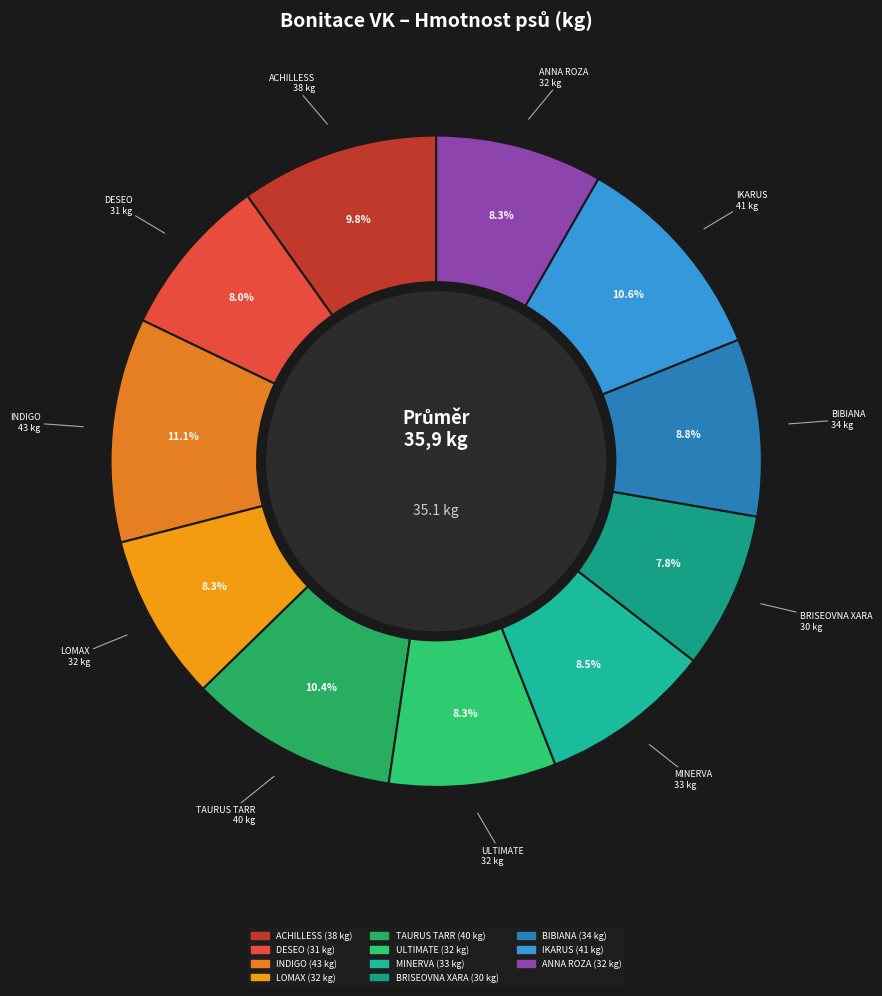

To the nearest percent, what is the combined percentage of ACHILLESS and DESEO?

18%